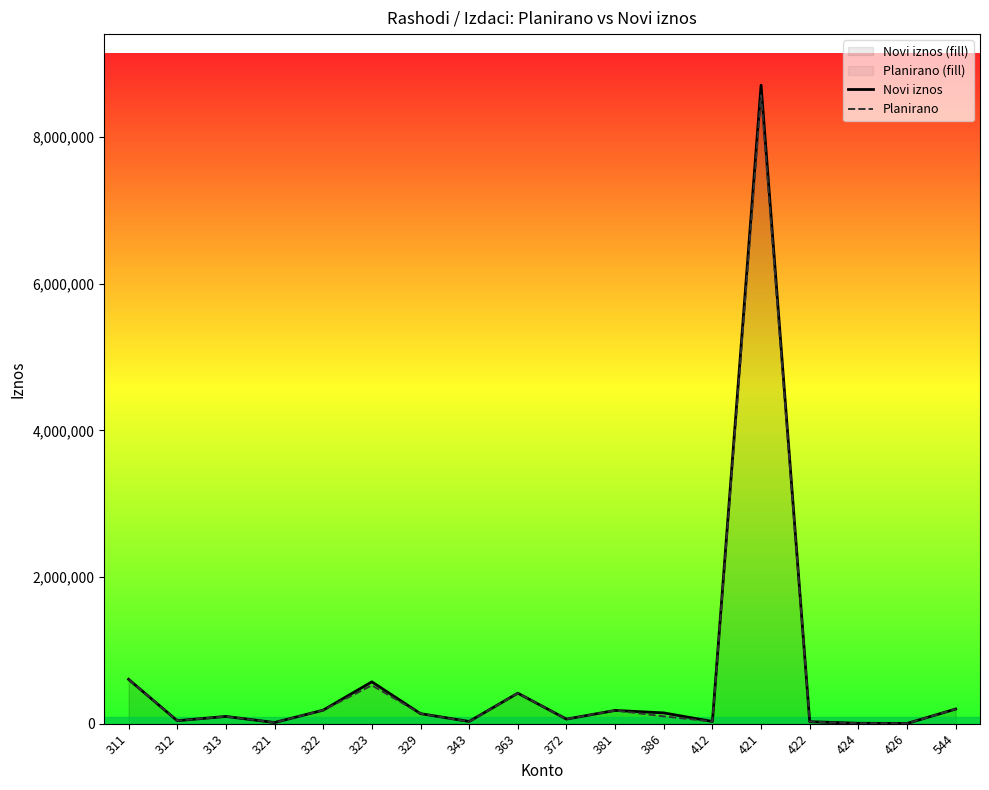

Rank the series by their average value, from highest to lowest.

Novi iznos, Planirano